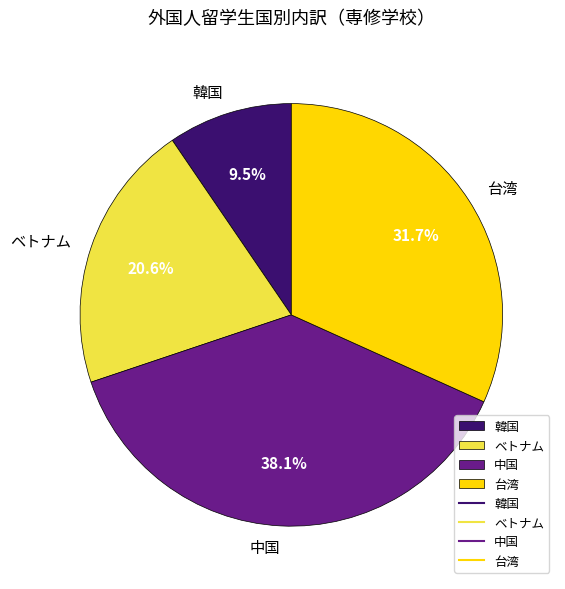

Which category has the biggest portion of the pie?

中国